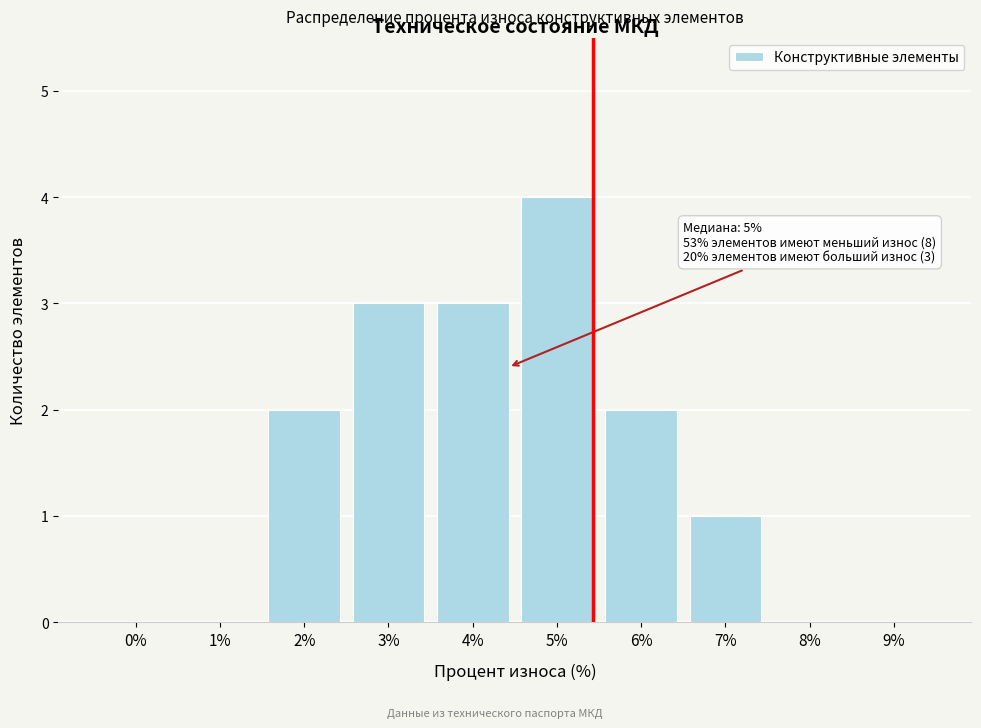

Reading right to left, transcribe all the data shown in this chart.

9%=0	8%=0	7%=1	6%=2	5%=4	4%=3	3%=3	2%=2	1%=0	0%=0